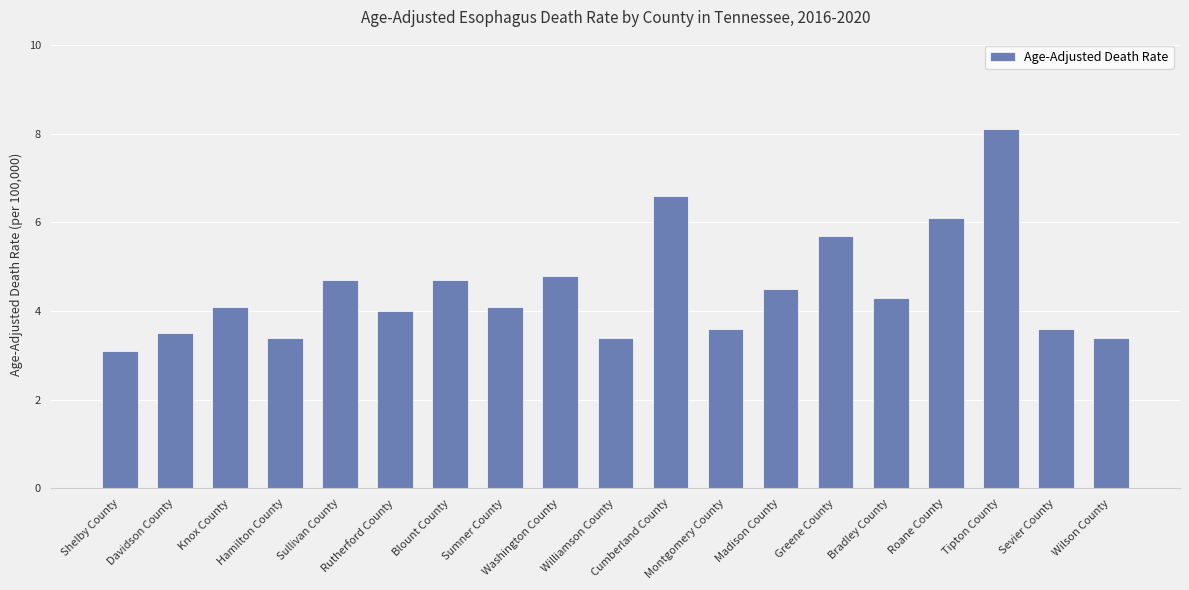

The chart shows a value of 4.7 at Blount County. True or false?

True